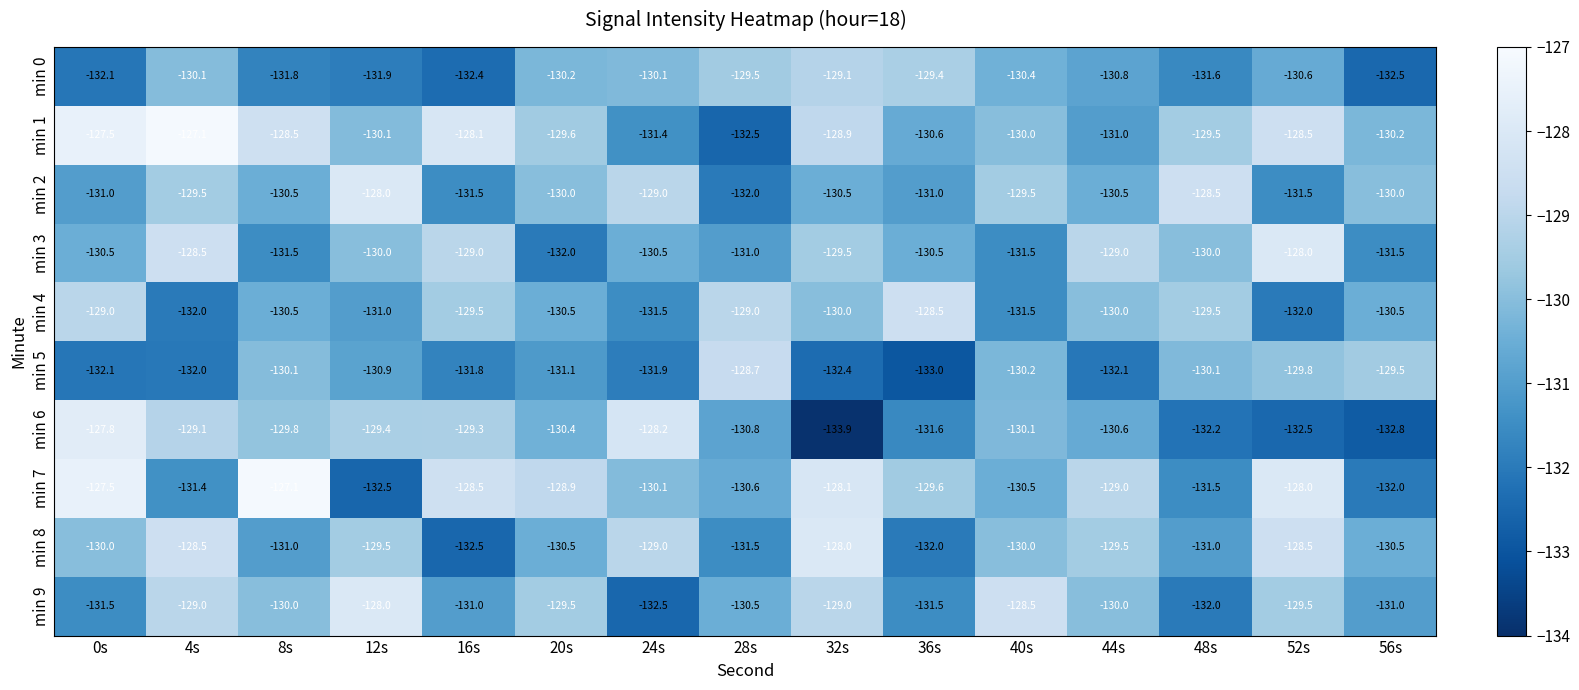

The min 1 series shows -128.5 at 8s. True or false?

True